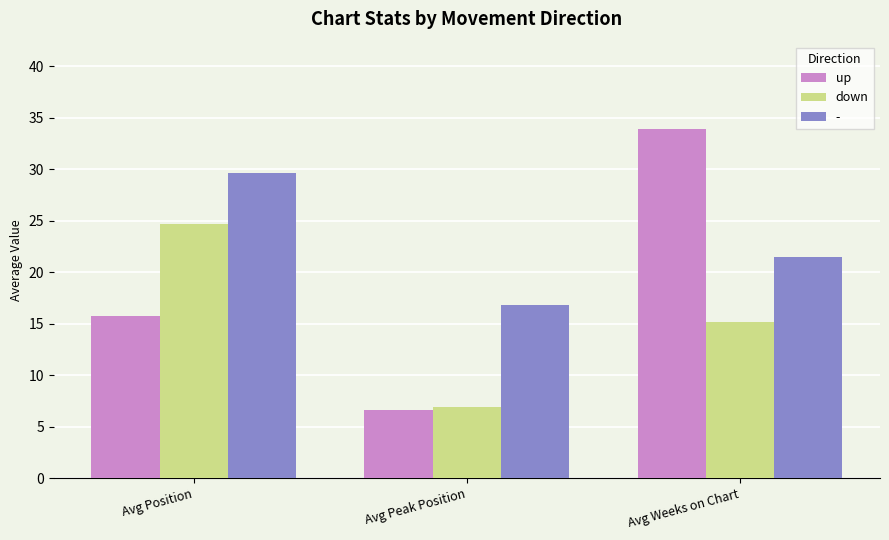

How many bars are there in total?

9